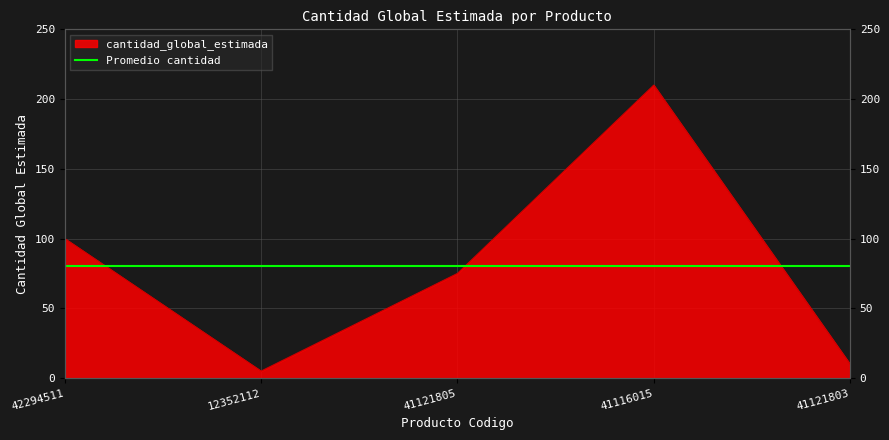

How many values exceed 75?

2